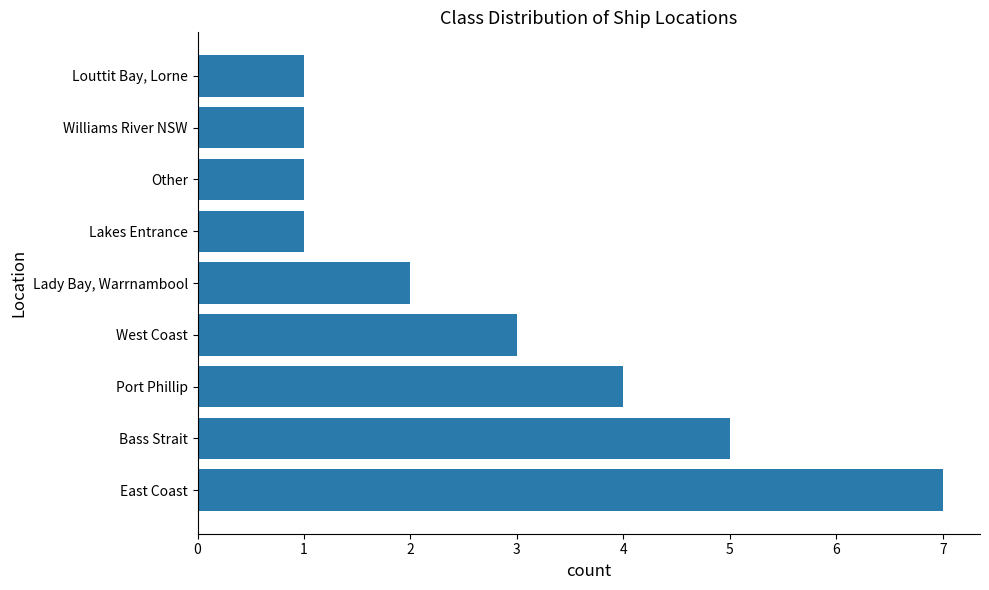

Reading top to bottom, extract all data points from this chart.

1	1	1	1	2	3	4	5	7